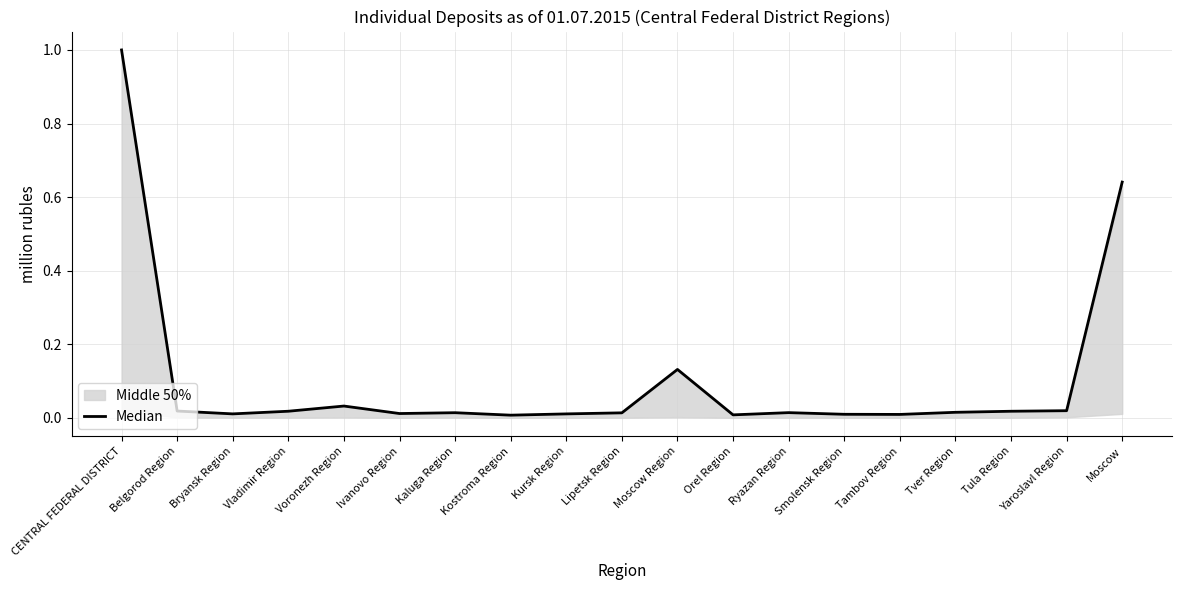

True or false: the data shows 0.0 at Tver Region.

False